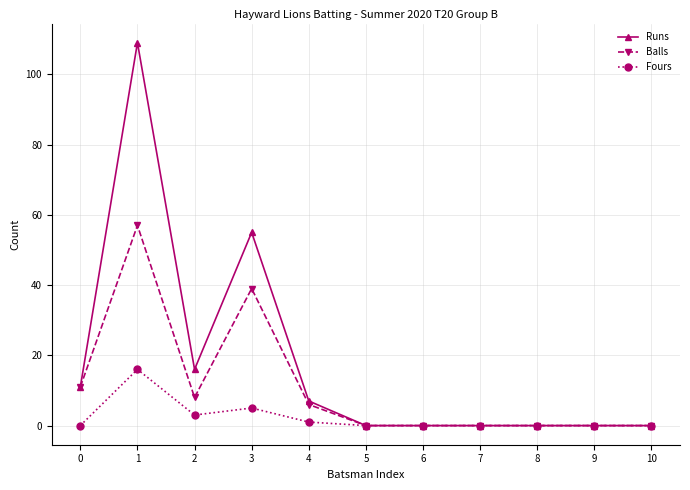

At which category is the sum across all series the highest?

1